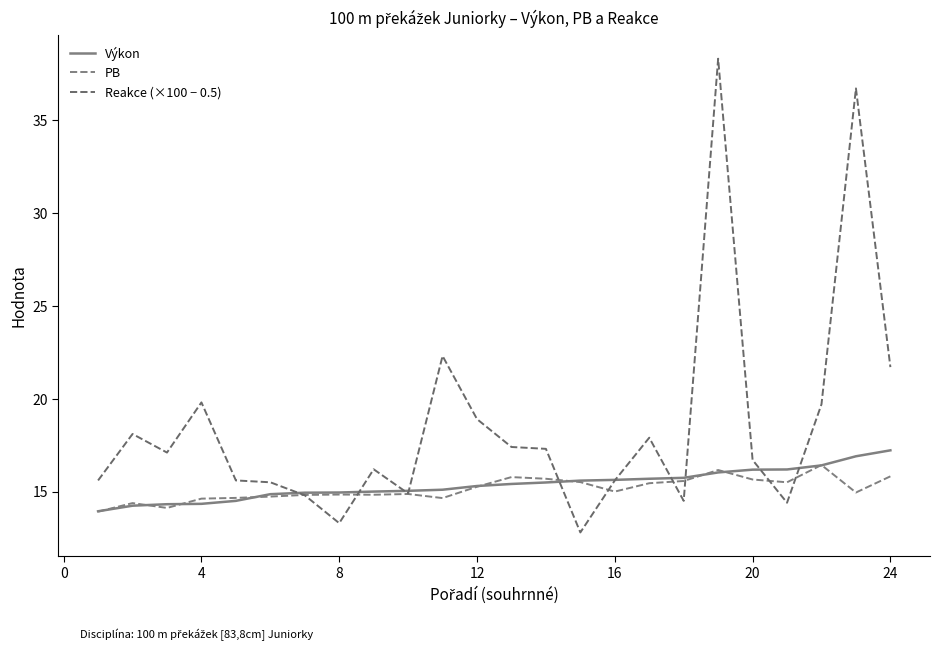

What is the average value of the Výkon series?

15.4